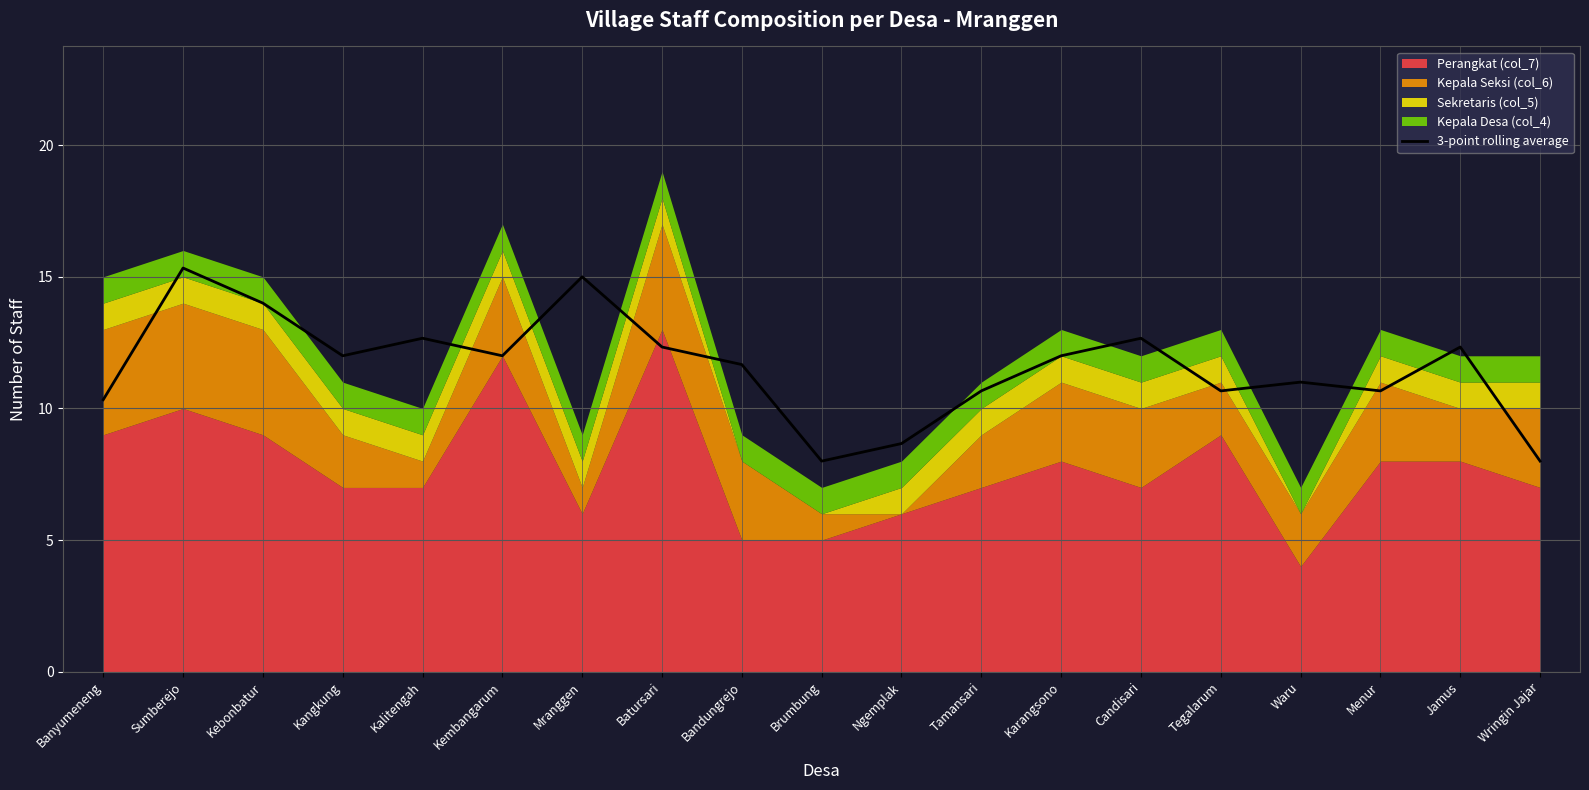

List the labels in order of value, smallest first.

Brumbung, Wringin Jajar, Ngemplak, Banyumeneng, Tegalarum, Tamansari, Menur, Waru, Bandungrejo, Kangkung, Kembangarum, Karangsono, Batursari, Jamus, Candisari, Kalitengah, Kebonbatur, Mranggen, Sumberejo